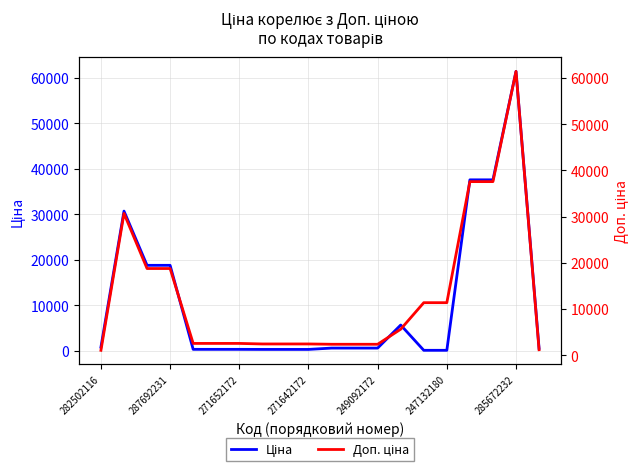

What is the label of the 4th point from the right?

16